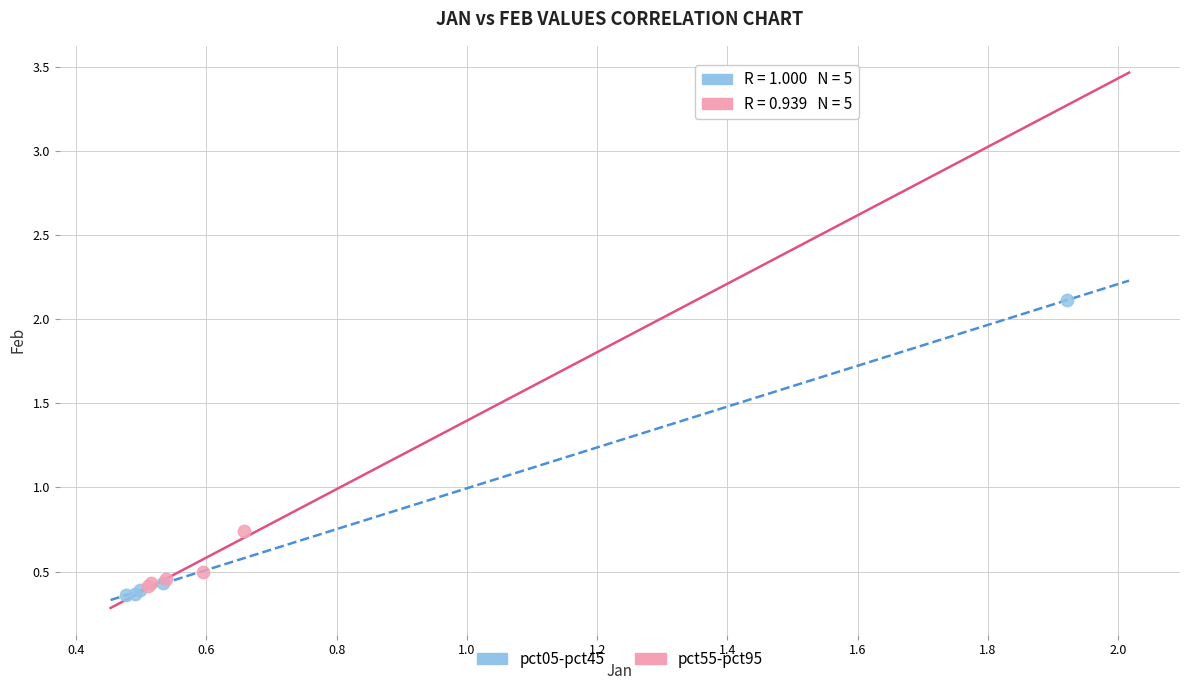

Which series reaches the maximum Y coordinate?

pct05-pct45